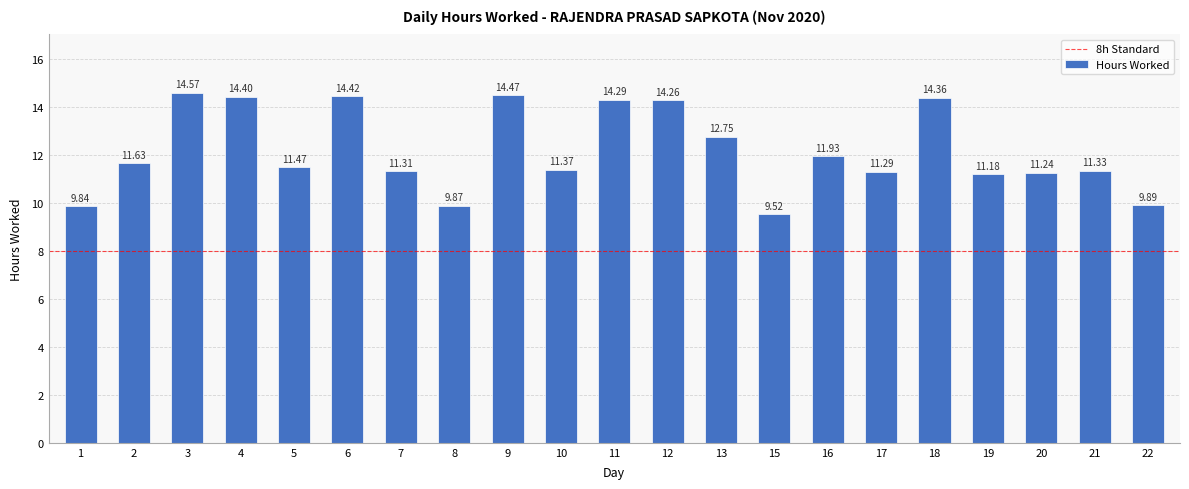

Rank the categories by value from lowest to highest.

15, 1, 8, 22, 19, 20, 17, 7, 21, 10, 5, 2, 16, 13, 12, 11, 18, 4, 6, 9, 3